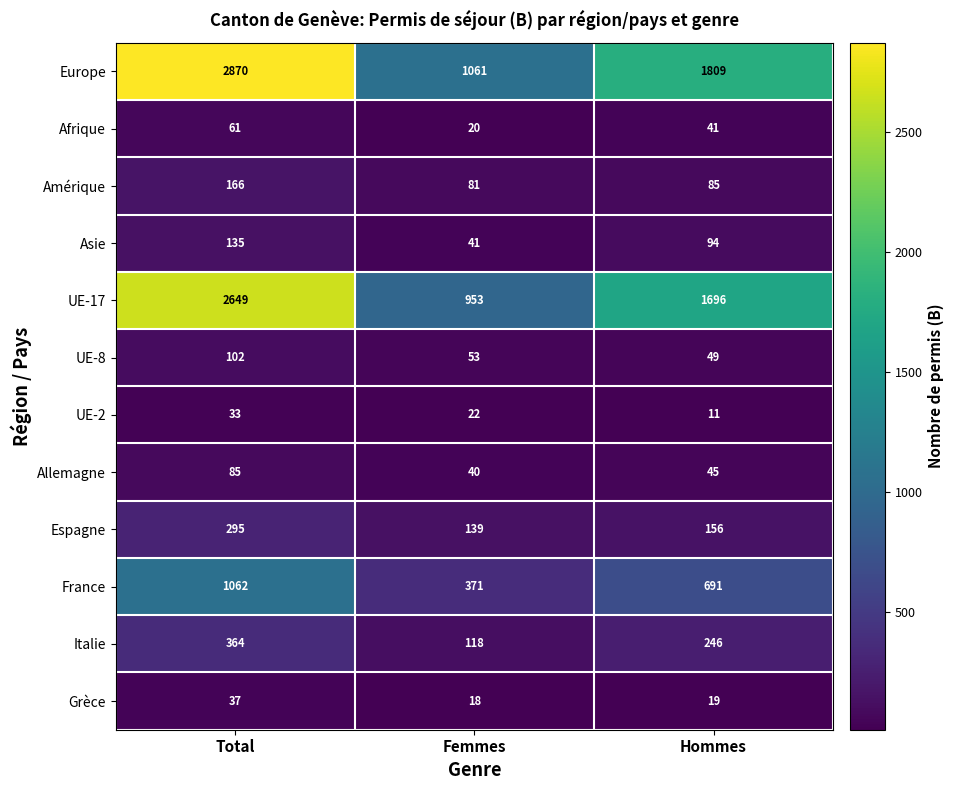

Which series has the widest spread of values?

Europe